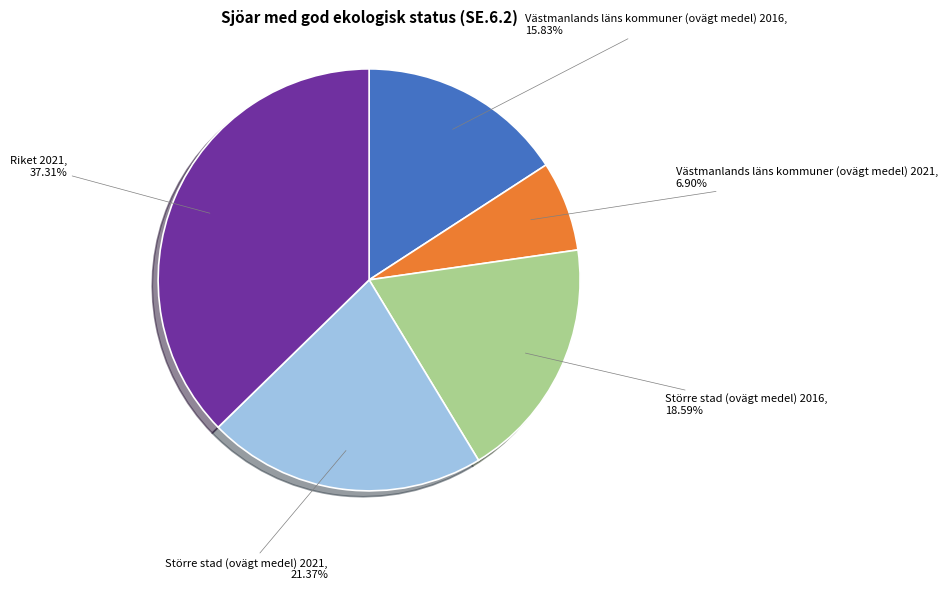

How many segments does this pie chart have?

5